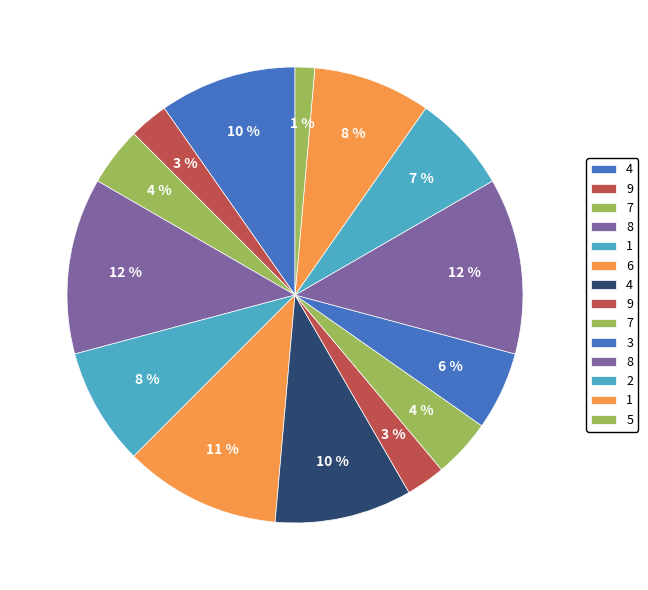

How many slices are in this pie chart?

14